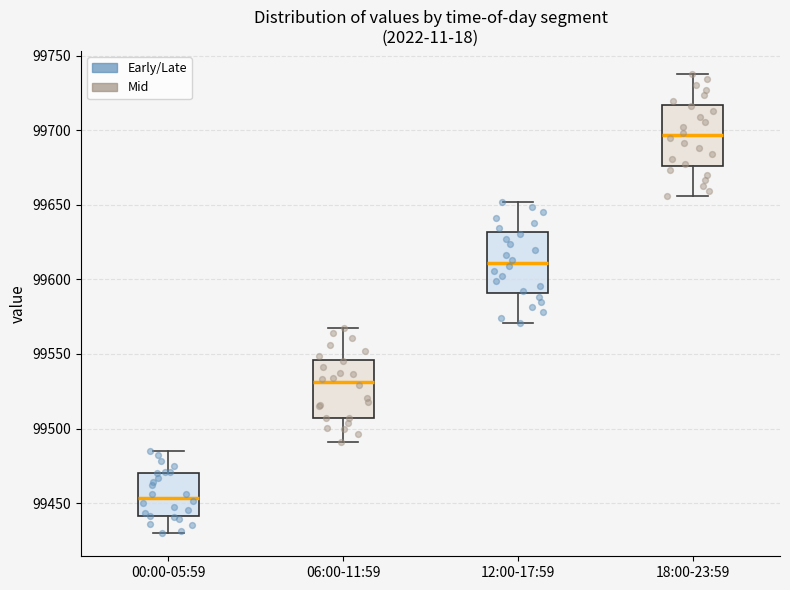

Reading left to right, transcribe this box plot: for each box, give where its median line is, the range the box spans, and where its two whiskers end, as read against the y-axis. The values are not printed on the chart, so give them approximately, as read against the axis.

00:00-05:59: median 99455, box 99440 to 99470, whiskers 99430 to 99485
06:00-11:59: median 99530, box 99505 to 99545, whiskers 99490 to 99565
12:00-17:59: median 99610, box 99590 to 99630, whiskers 99570 to 99650
18:00-23:59: median 99695, box 99675 to 99715, whiskers 99655 to 99740